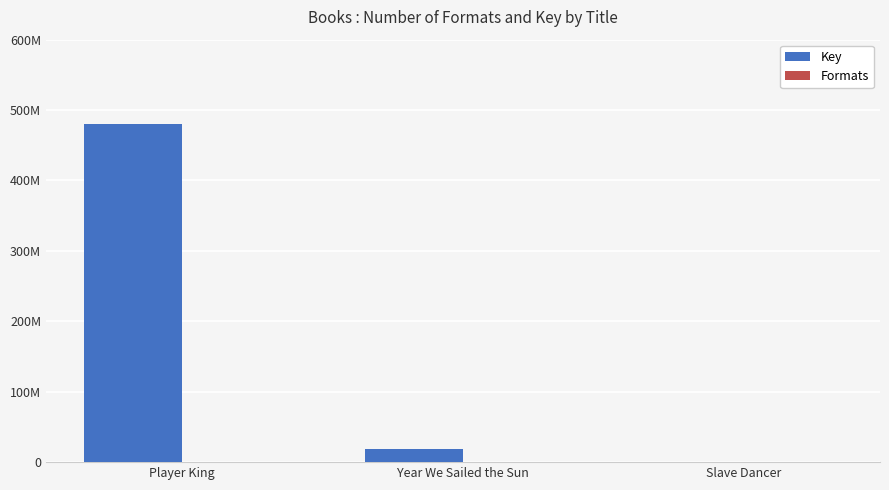

Rank the series at Player King from lowest to highest value.

Formats, Key